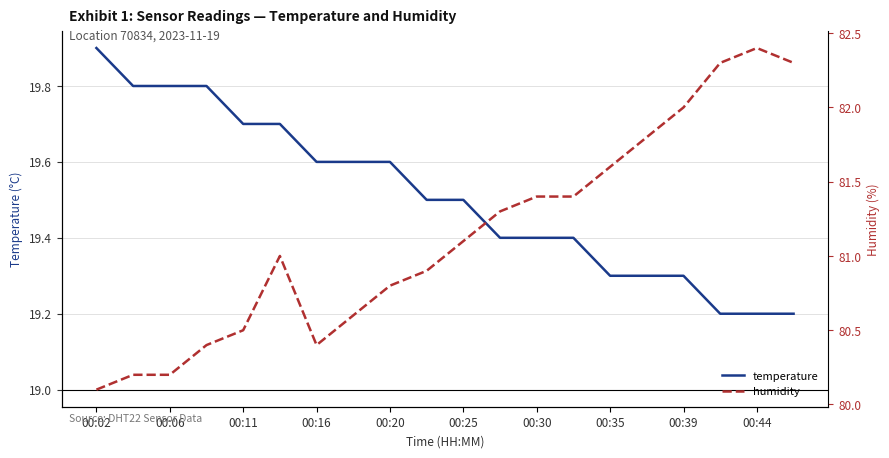

The temperature series shows 19.9 at 00:02. True or false?

True